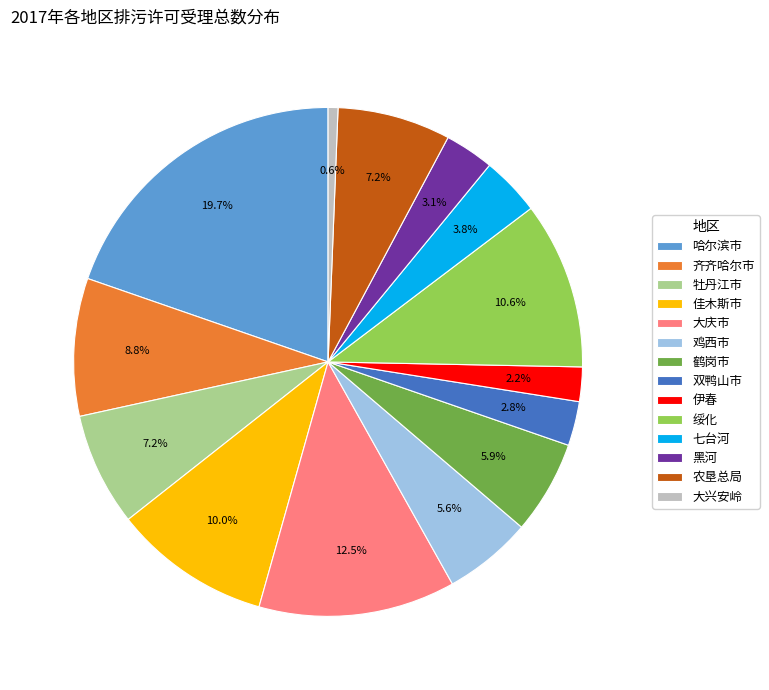

Is there any slice that represents more than half of the pie?

No